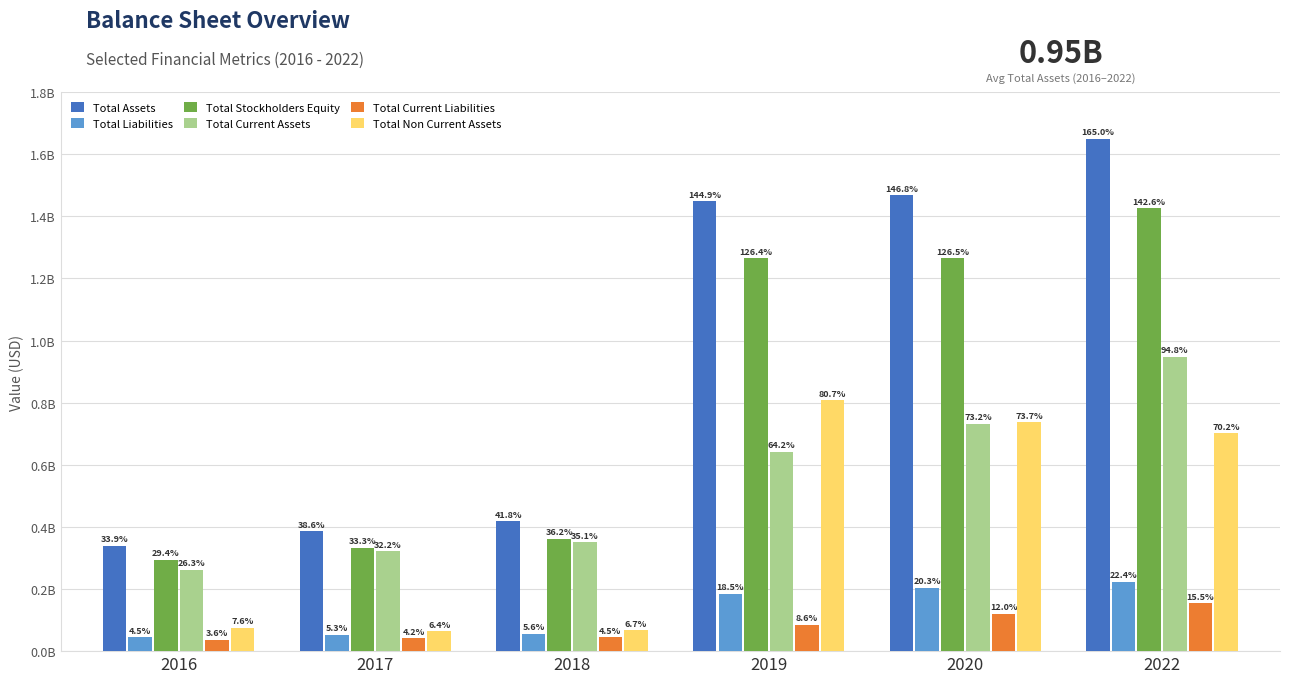

Which label corresponds to the largest value in the chart?

2022